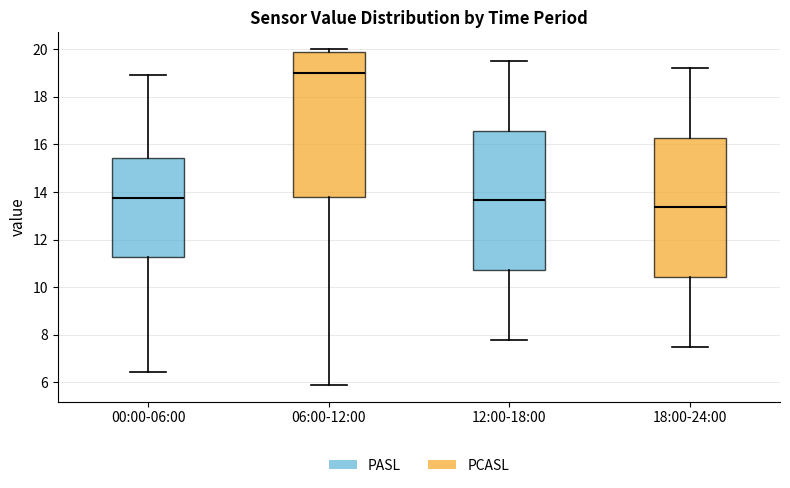

Where does the lower whisker of the box for 12:00-18:00 end on the y-axis? The values are not printed on the chart, so give them approximately, as read against the axis.

7.8